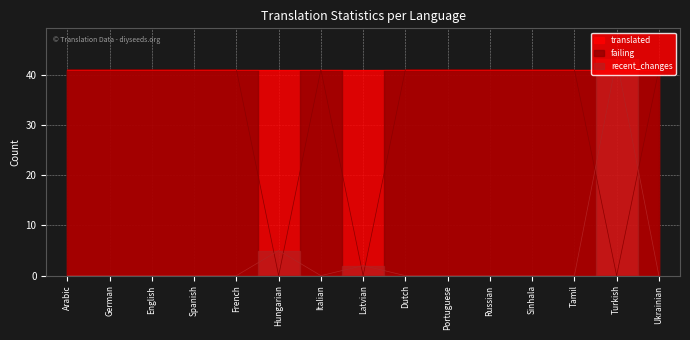

Is it true that failing equals 59 at Russian?

False